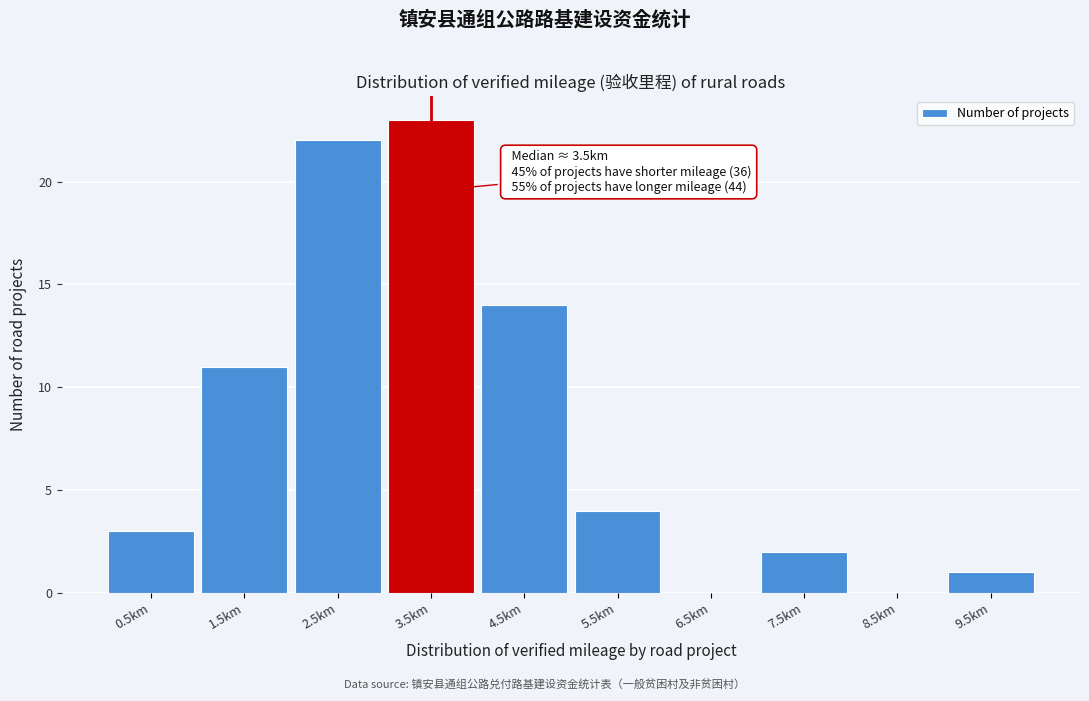

Reading right to left, extract all data points from this chart.

9.5km=1	8.5km=0	7.5km=2	6.5km=0	5.5km=4	4.5km=14	3.5km=23	2.5km=22	1.5km=11	0.5km=3